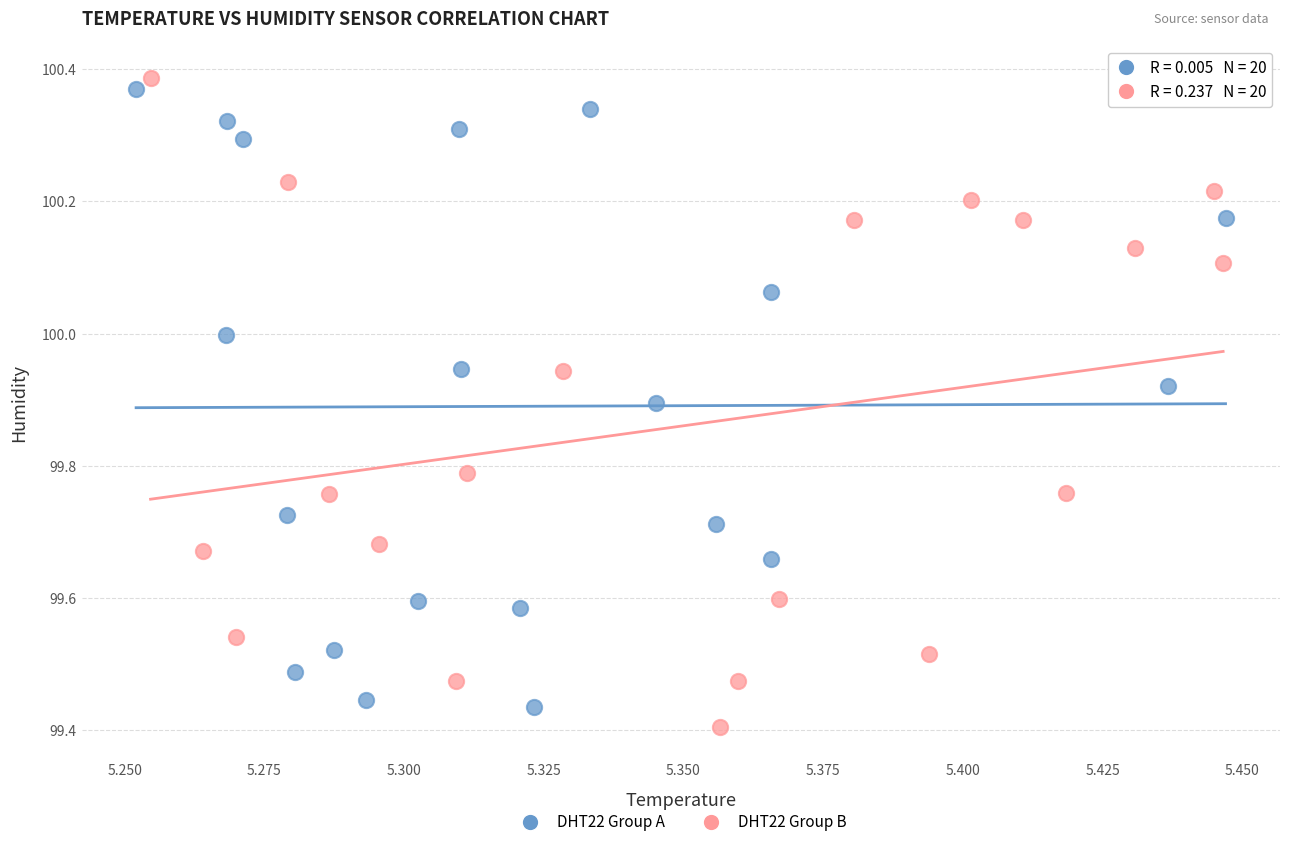

Which series contains the lowest Y value?

DHT22 Group B